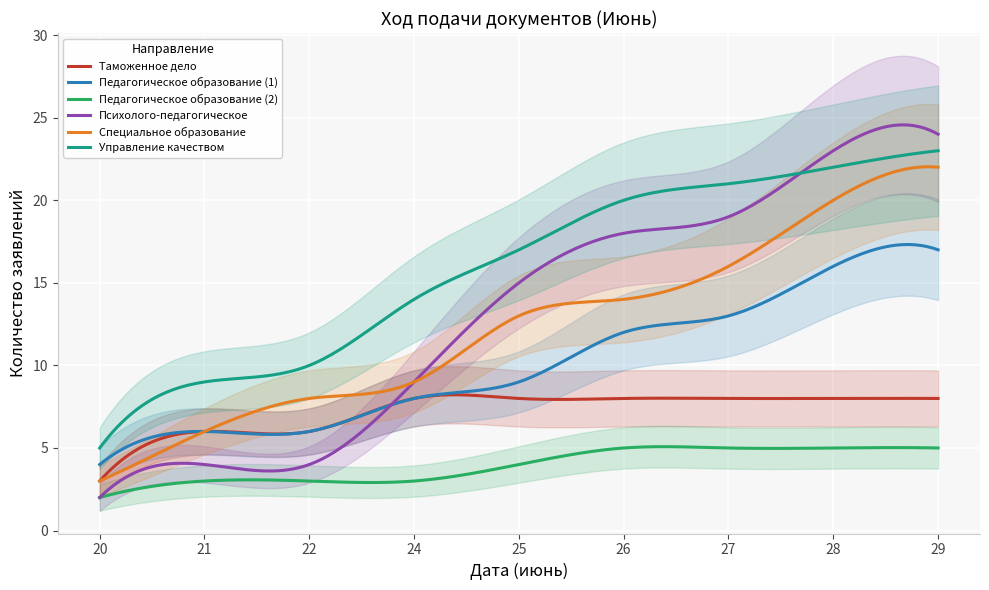

Where does the Управление качеством series first go above 17?

26